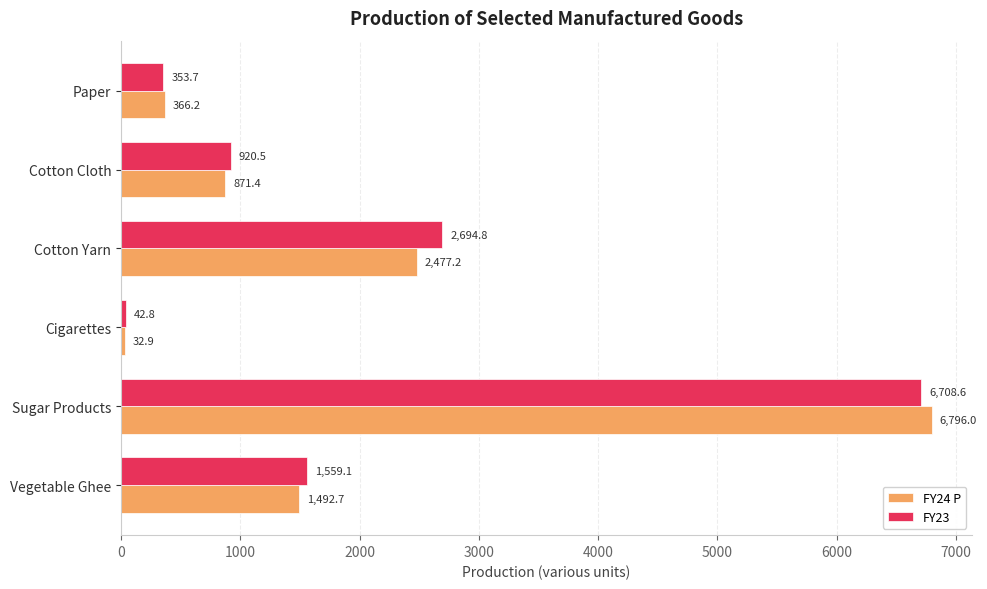

True or false: FY23 has a value of 42.8 at Cigarettes.

True